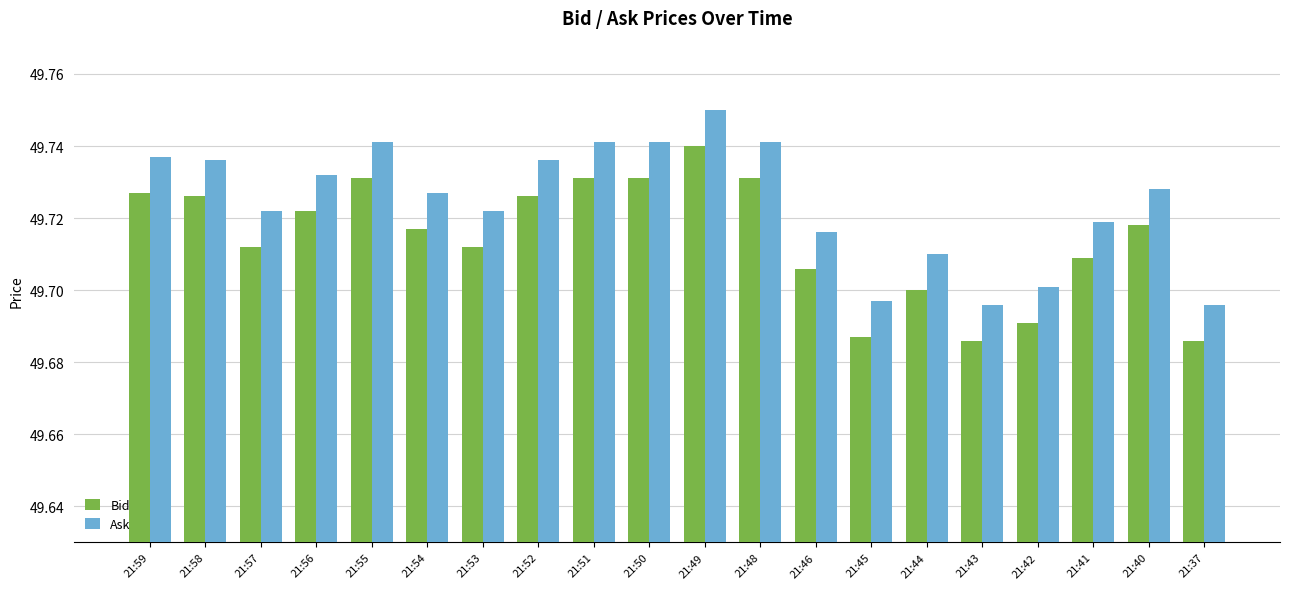

The Bid series shows 49.7 at 21:37. True or false?

True